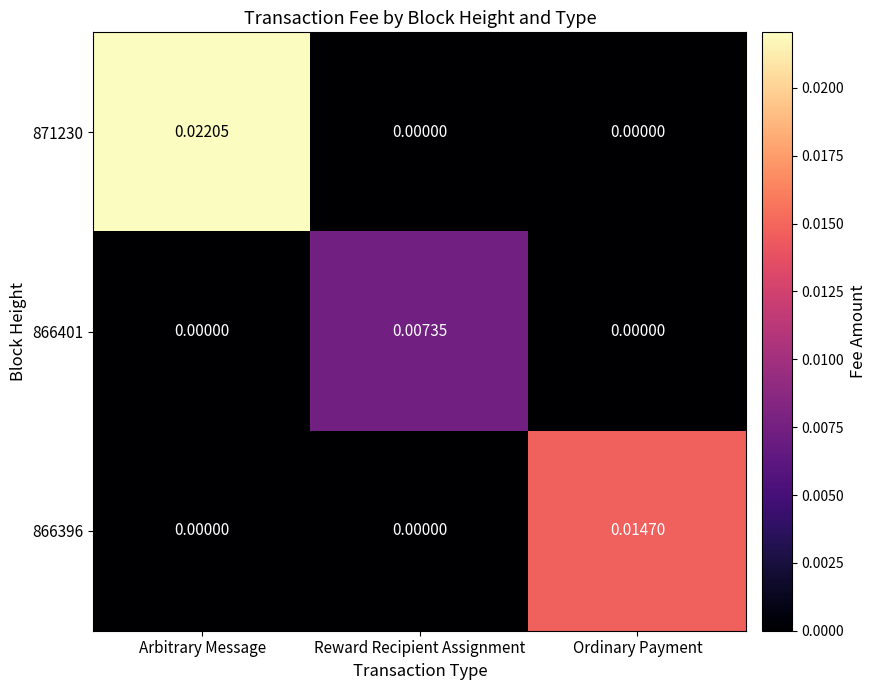

At which label does 866396 reach its peak?

Ordinary Payment